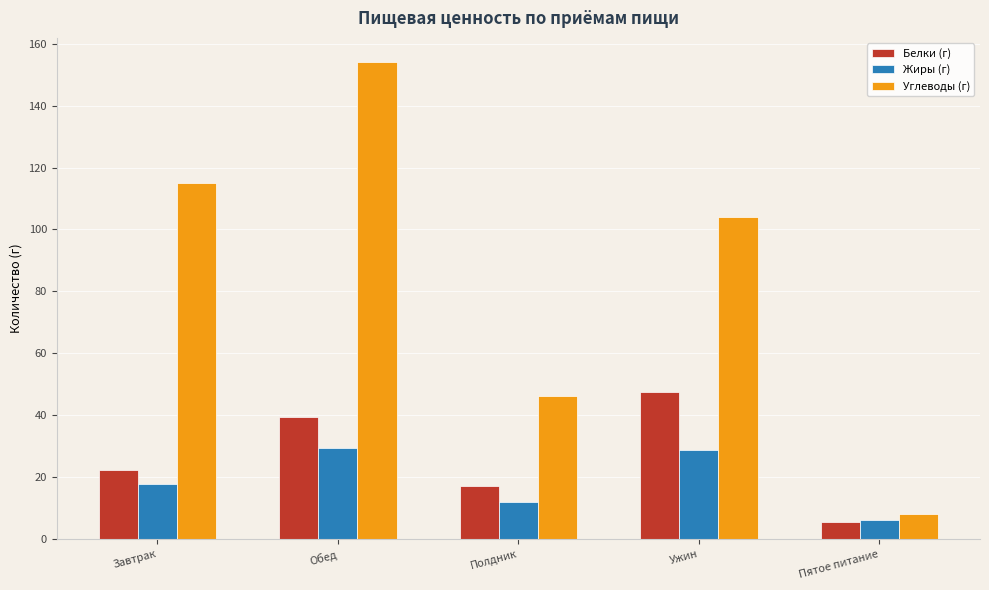

List the series in order of their peak value, lowest first.

Жиры (г), Белки (г), Углеводы (г)